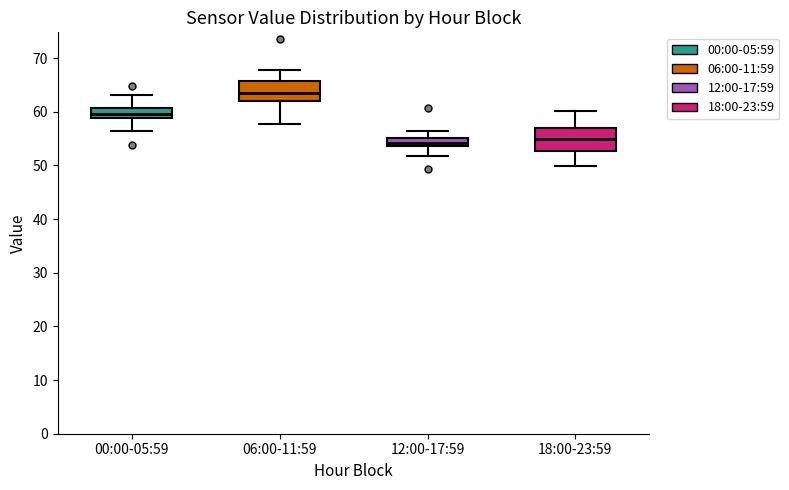

Reading left to right, transcribe this box plot: for each box, give where its median line is, the range the box spans, and where its two whiskers end, as read against the y-axis. The values are not printed on the chart, so give them approximately, as read against the axis.

00:00-05:59: median 60, box 59 to 61, whiskers 56 to 63
06:00-11:59: median 63, box 62 to 66, whiskers 58 to 68
12:00-17:59: median 54 (inside the box), box 54 to 55, whiskers 52 to 56
18:00-23:59: median 55, box 53 to 57, whiskers 50 to 60